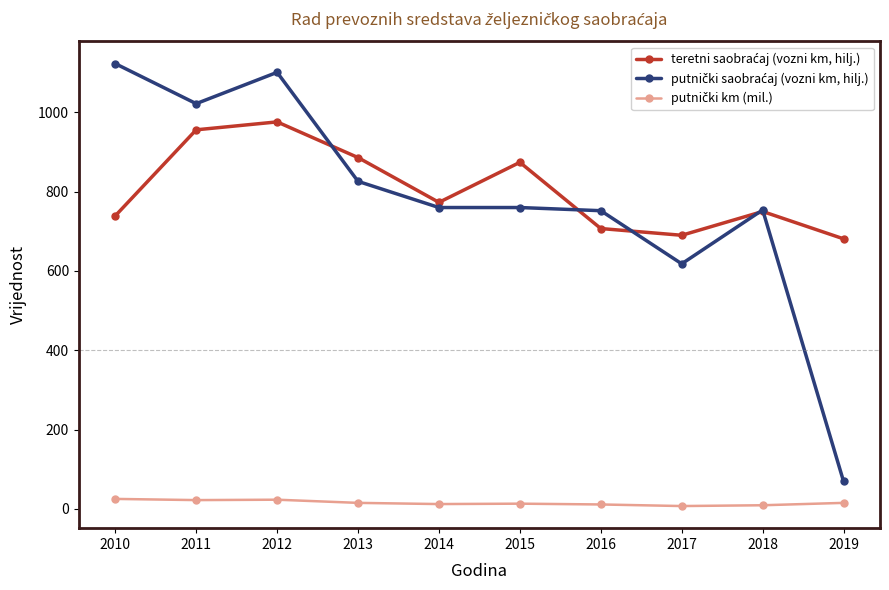

At how many categories does at least one series exceed 316?

10